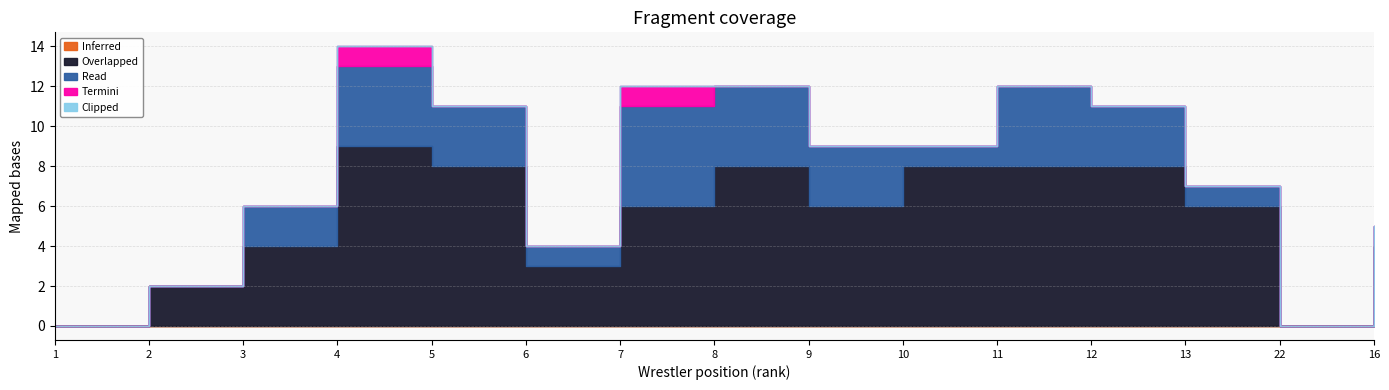

Reading left to right, list all the values displayed in this chart.

Read: 0	0	2	4	3	1	5	4	3	1	4	3	1	0	1
Overlapped: 0	2	4	9	8	3	6	8	6	8	8	8	6	0	4
Inferred: 0	0	0	0	0	0	0	0	0	0	0	0	0	0	0
Termini: 0	0	0	1	0	0	1	0	0	0	0	0	0	0	0
Clipped: 0	0	0	0	0	0	0	0	0	0	0	0	0	0	0